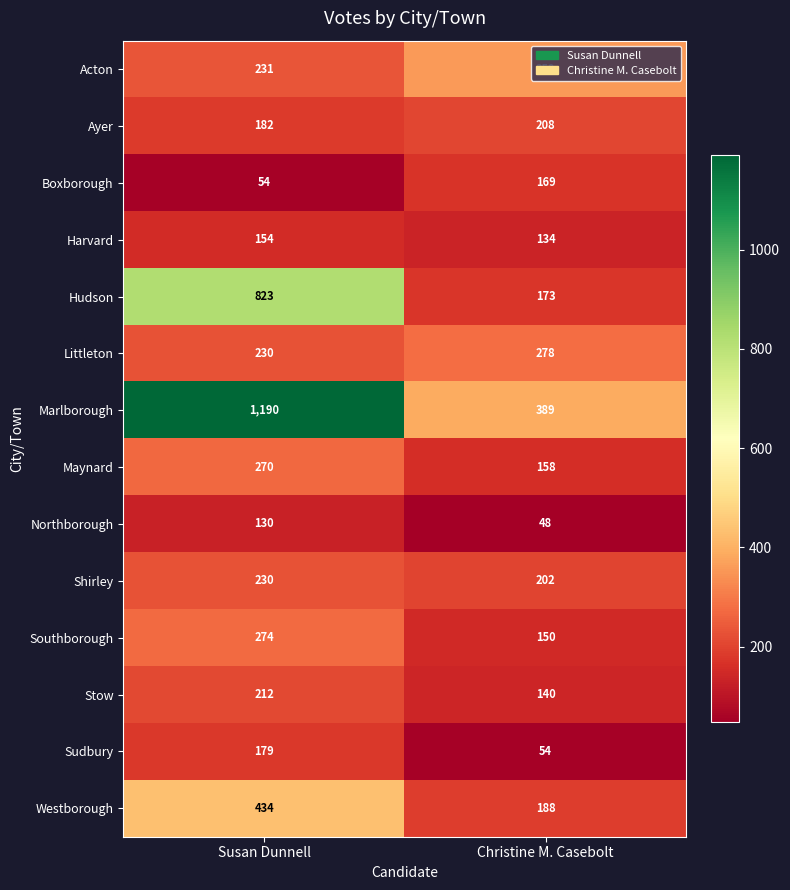

At which label is Sudbury closest to 116?

Christine M. Casebolt